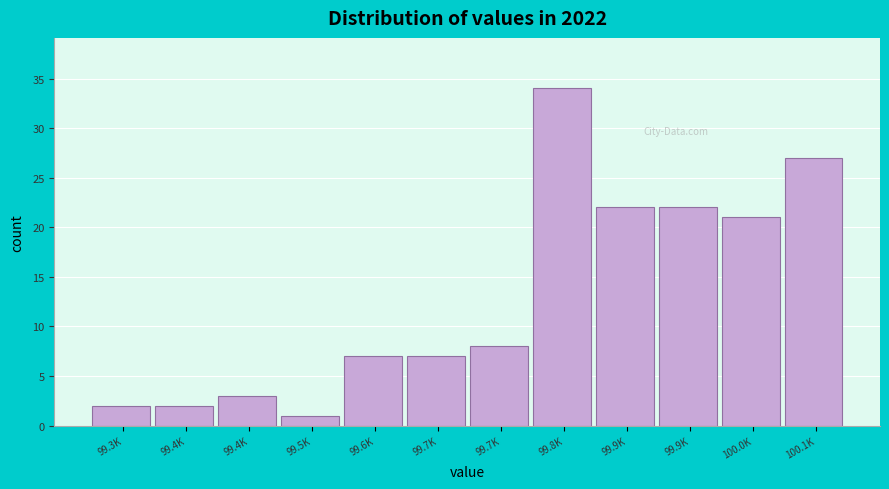

Count the number of data series in this chart.

1